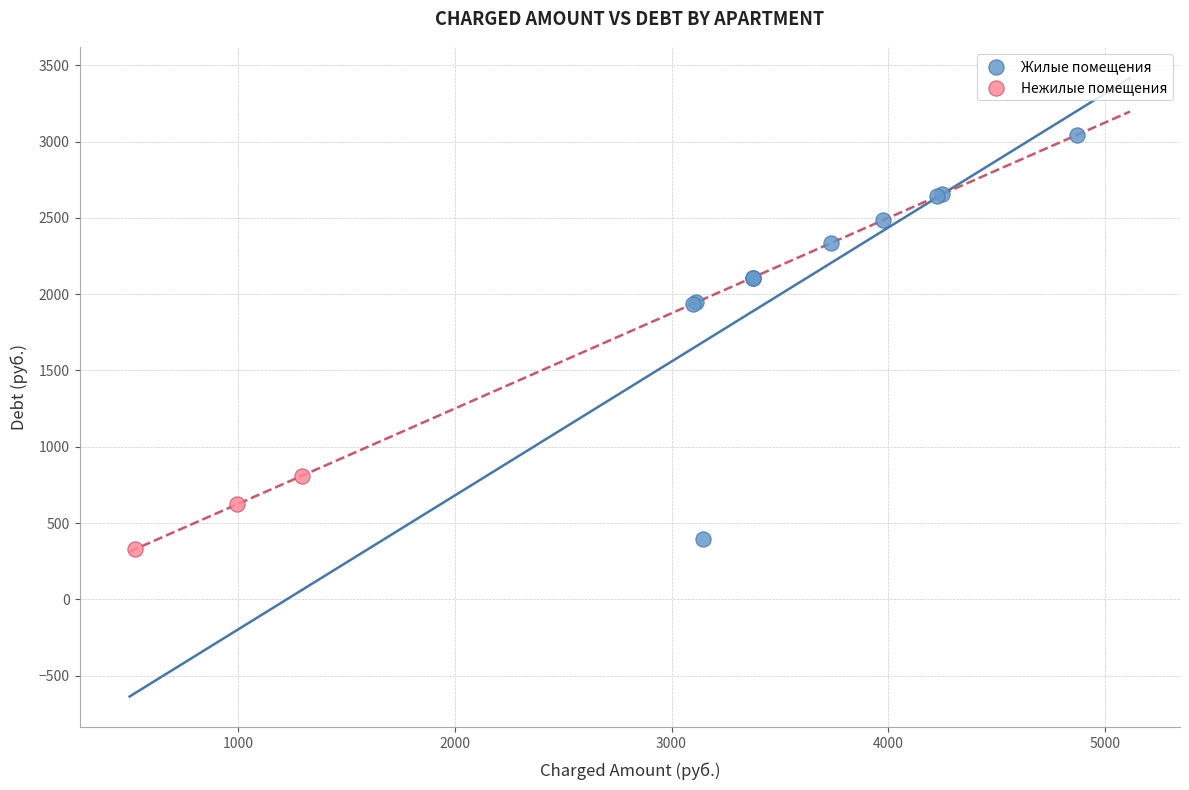

Which series has the widest spread of Y values?

Жилые помещения